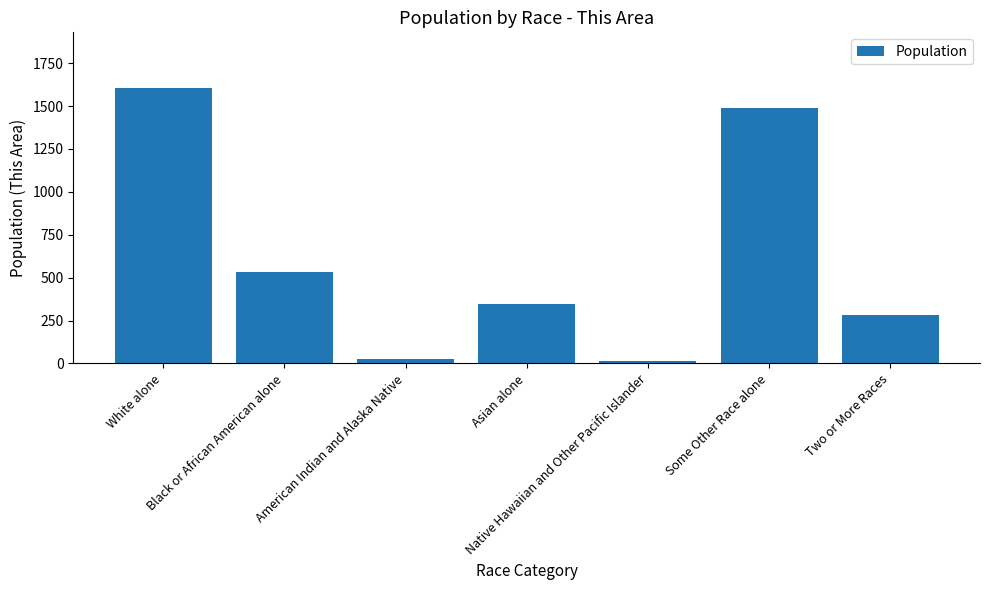

What position from the left is Native Hawaiian and Other Pacific Islander?

5